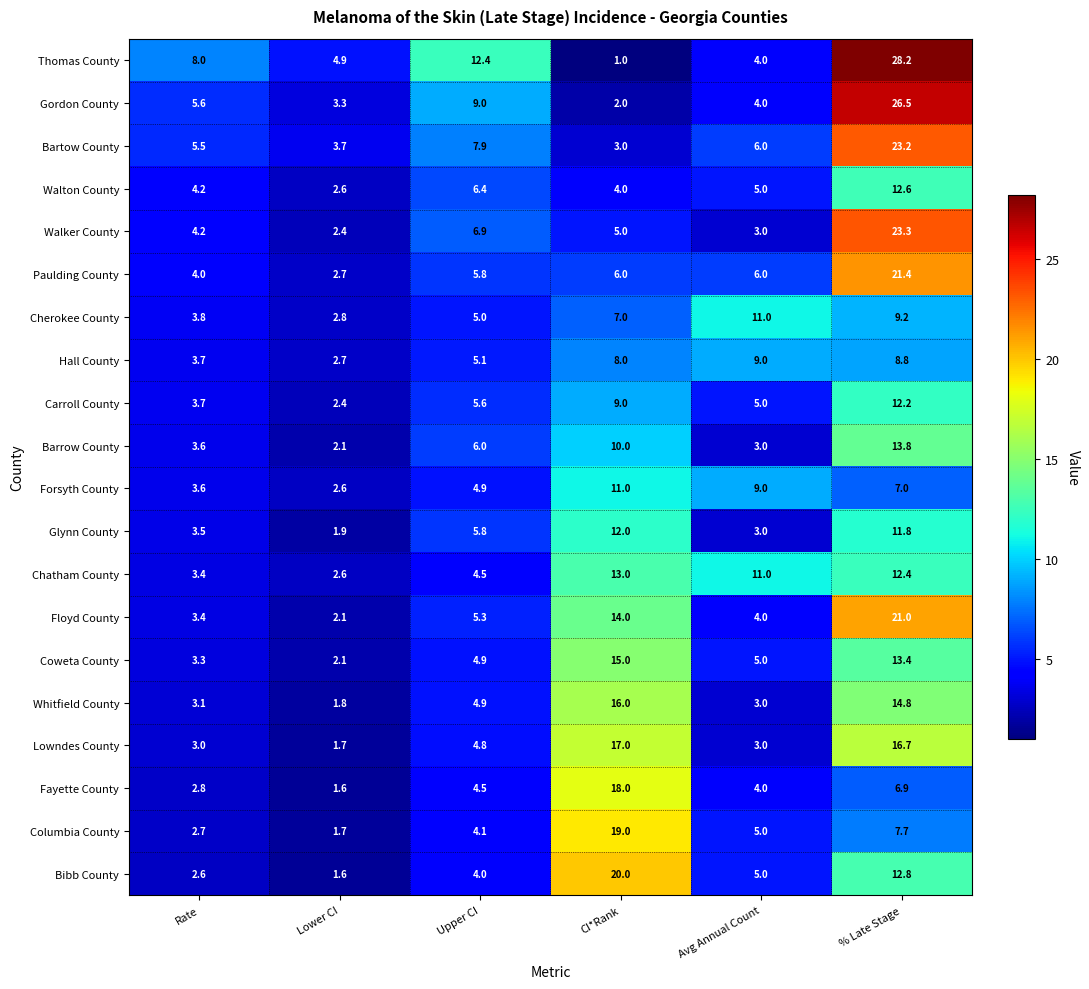

The Carroll County series shows 5.6 at Upper CI. True or false?

True